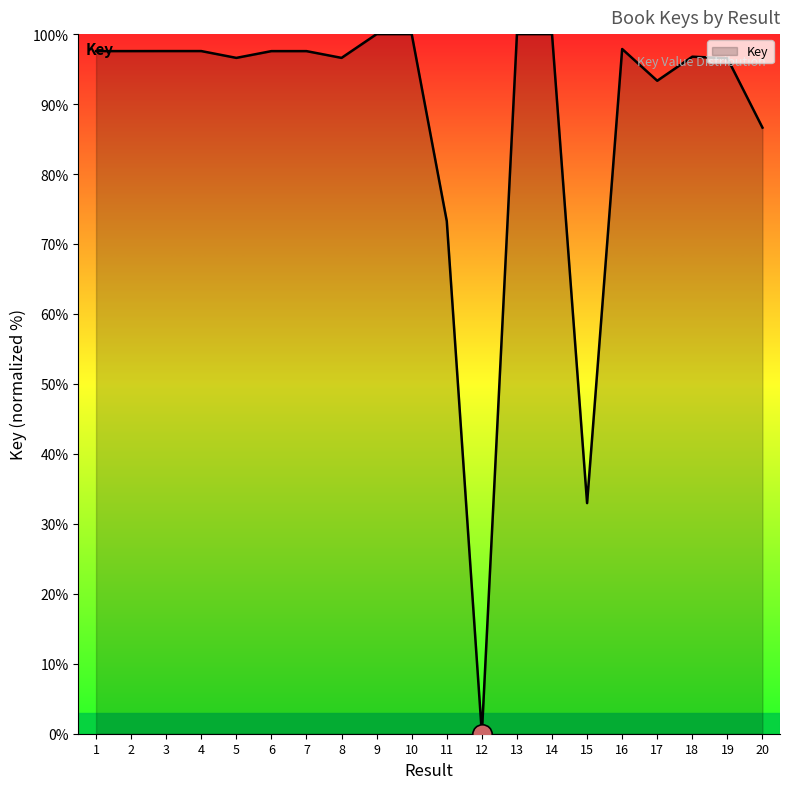

What is the difference between the maximum and minimum values?

100.0